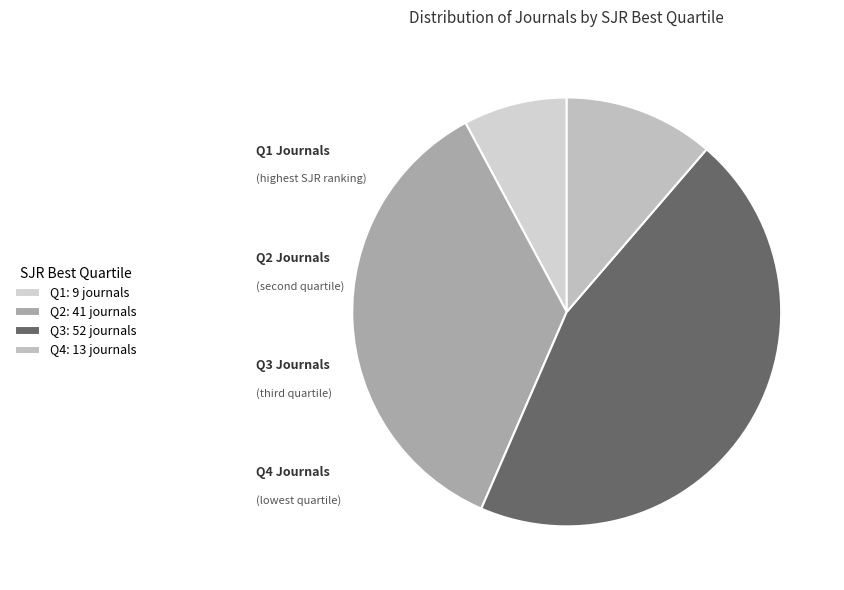

What percentage is NOT represented by Q4?

88.7%